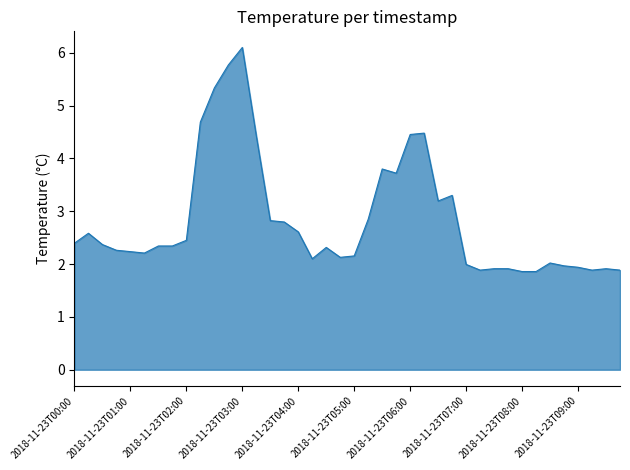

What is the maximum value shown in the chart?

6.1